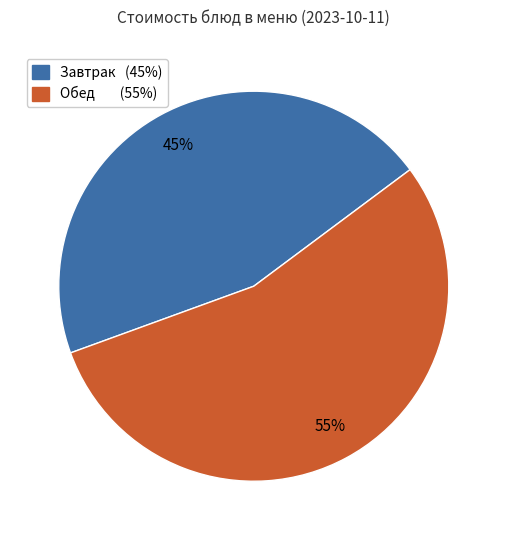

To the nearest percent, what is the average slice percentage?

50%